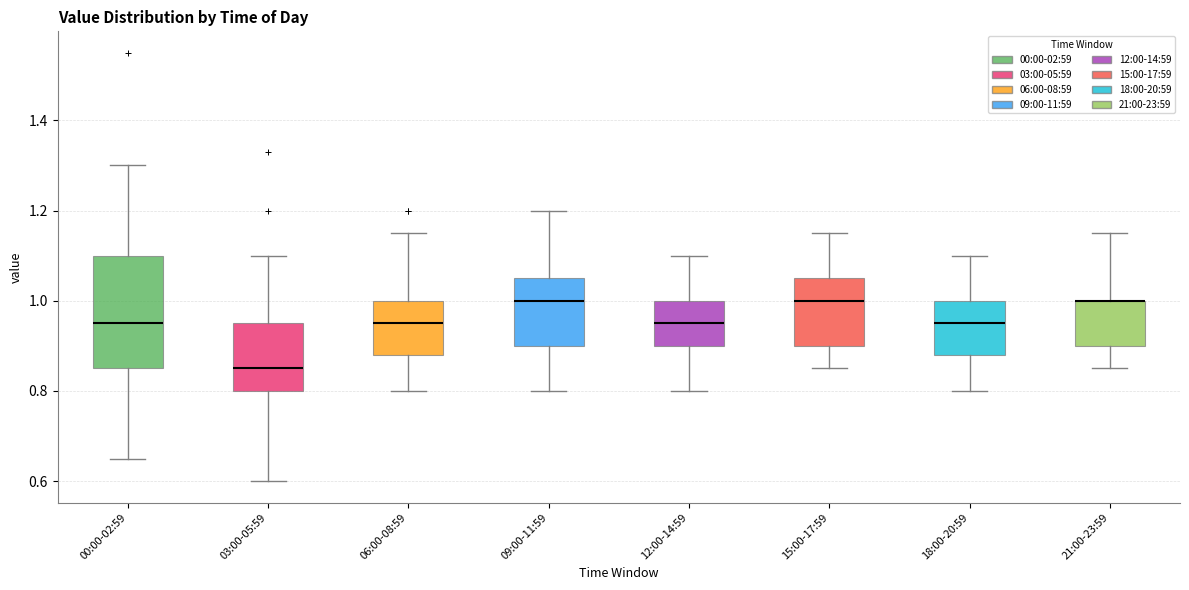

Where does the upper whisker of the box for 15:00-17:59 end on the y-axis? The values are not printed on the chart, so give them approximately, as read against the axis.

1.16